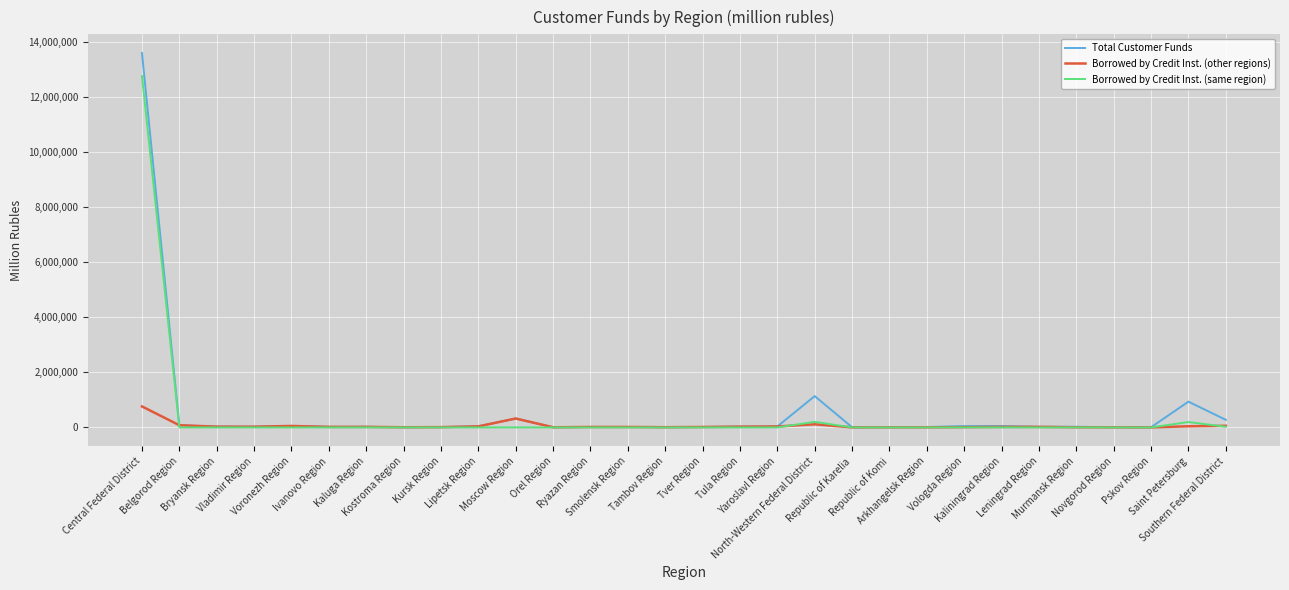

Which series has the largest range (max minus min)?

Total Customer Funds